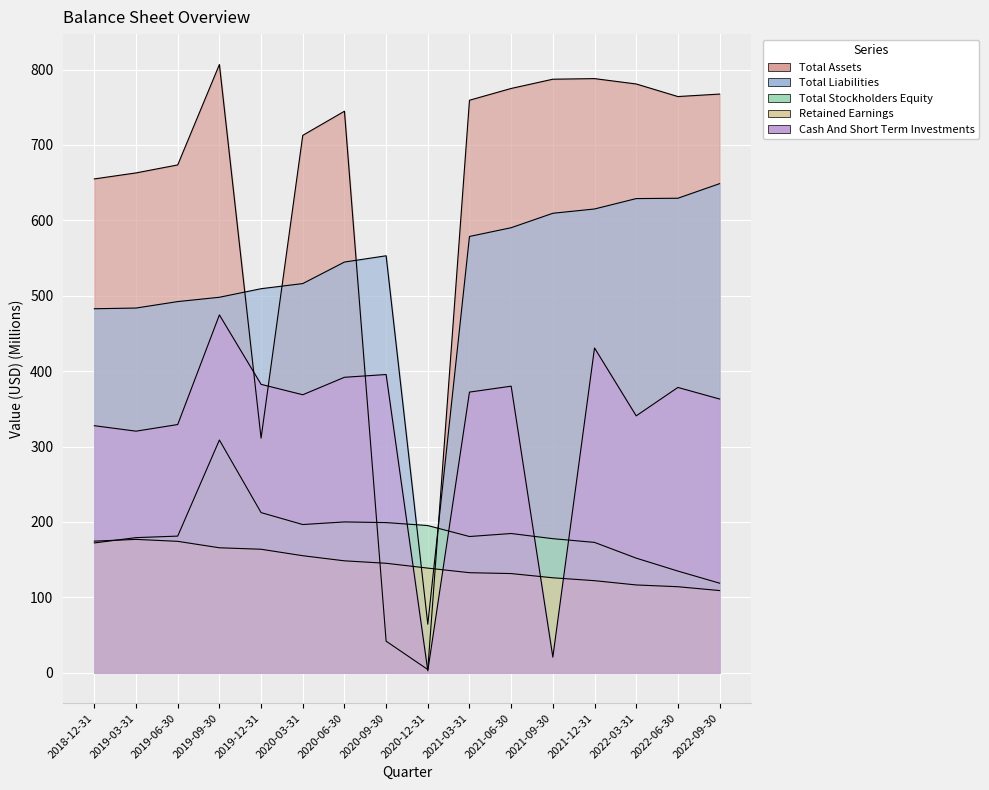

What is the label of the 2nd point from the right?

2022-06-30